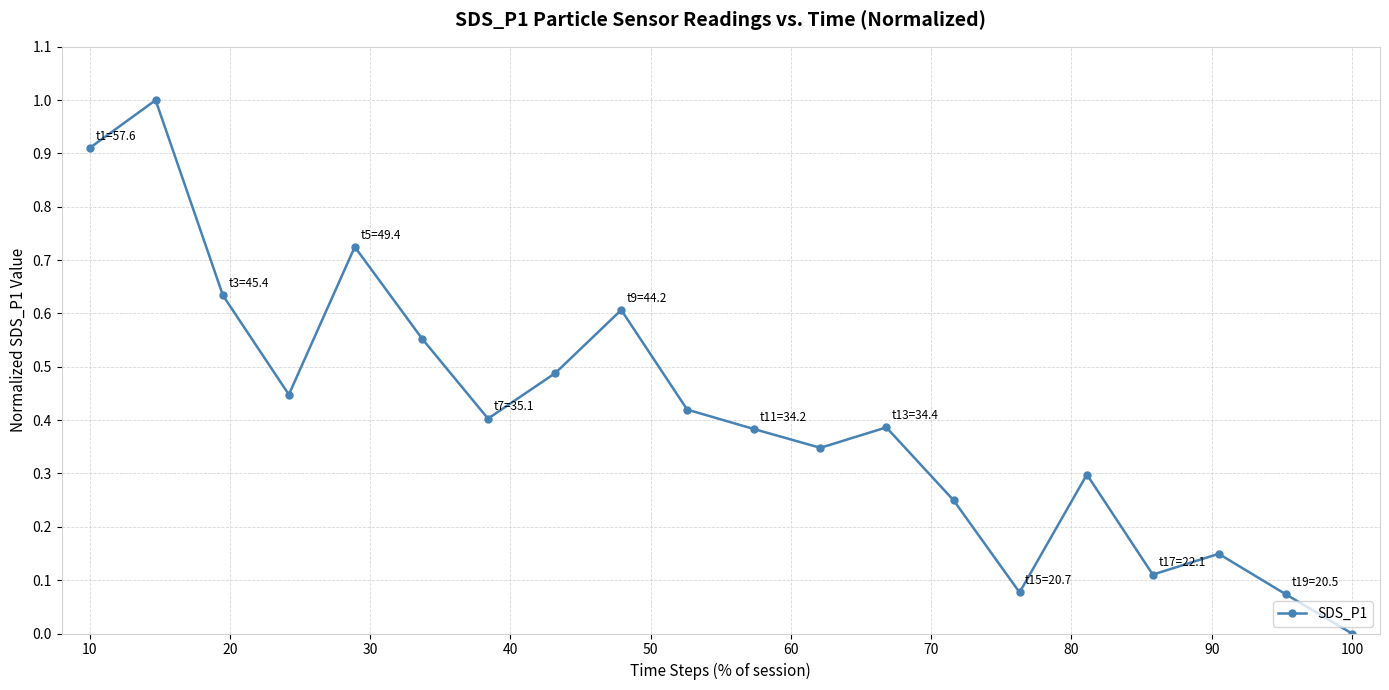

How many interior local valleys (lower than both neighbors) does the data have?

5